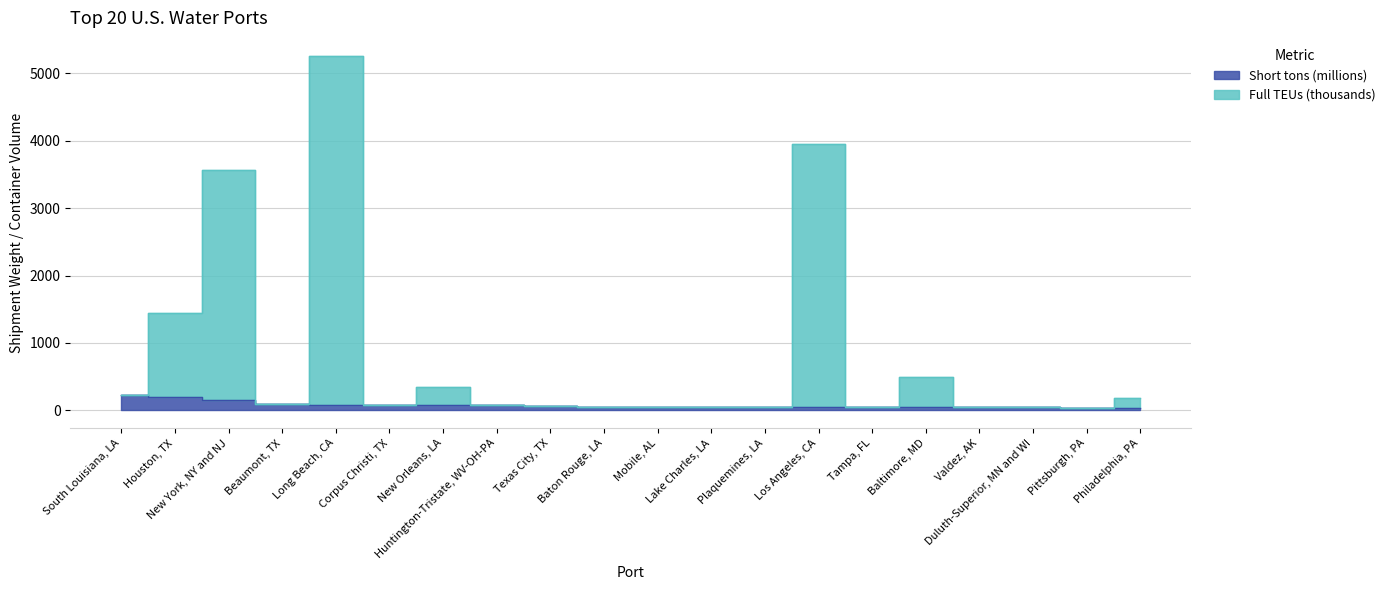

What is the sum of all Short tons (millions) values?

1590.6